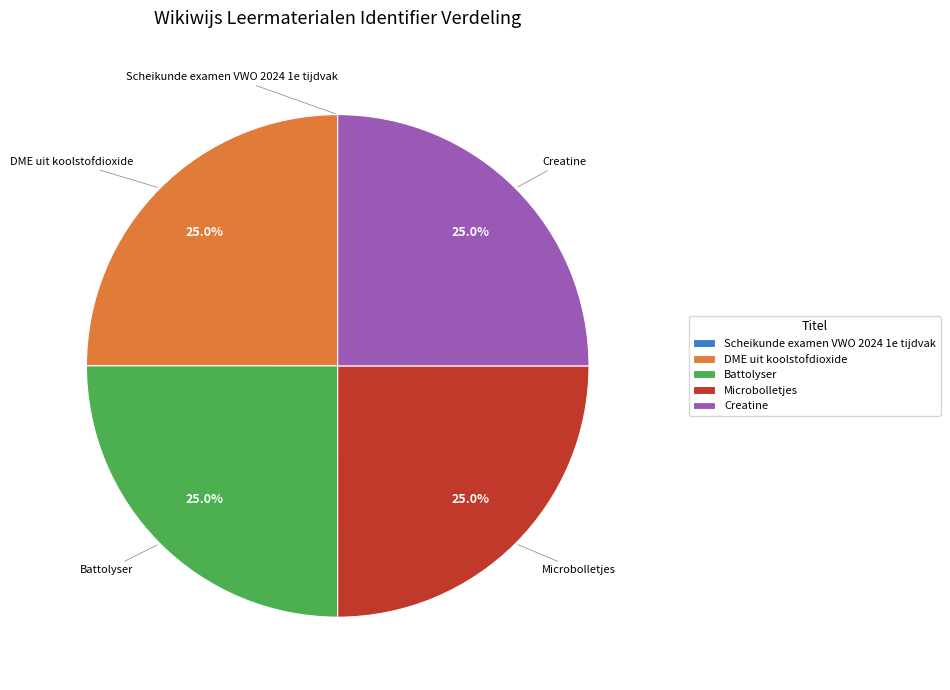

What portion of the pie excludes Microbolletjes?

75.0%